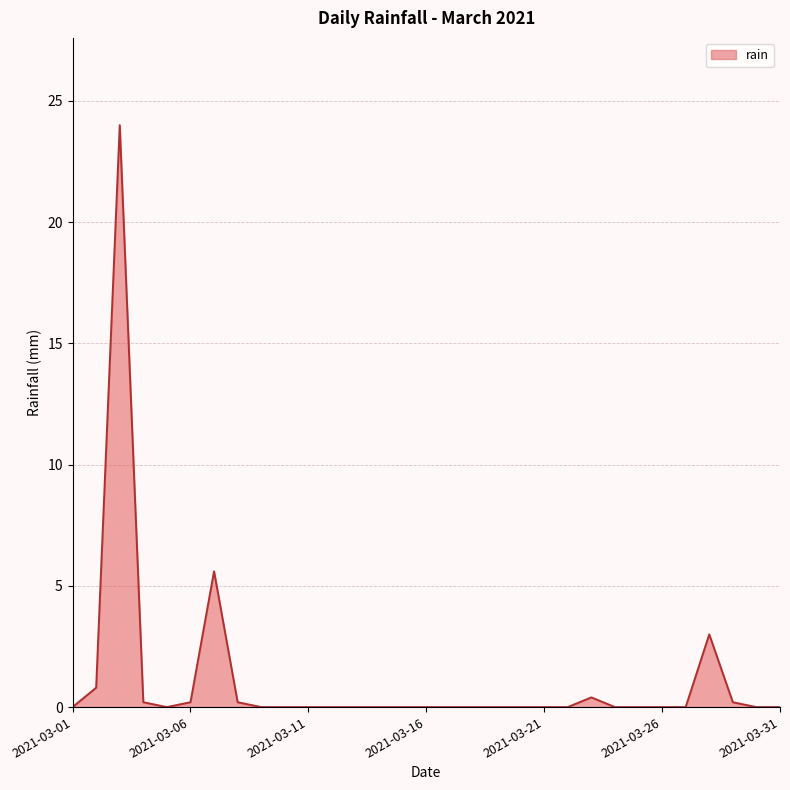

What is the greatest value displayed?

24.0